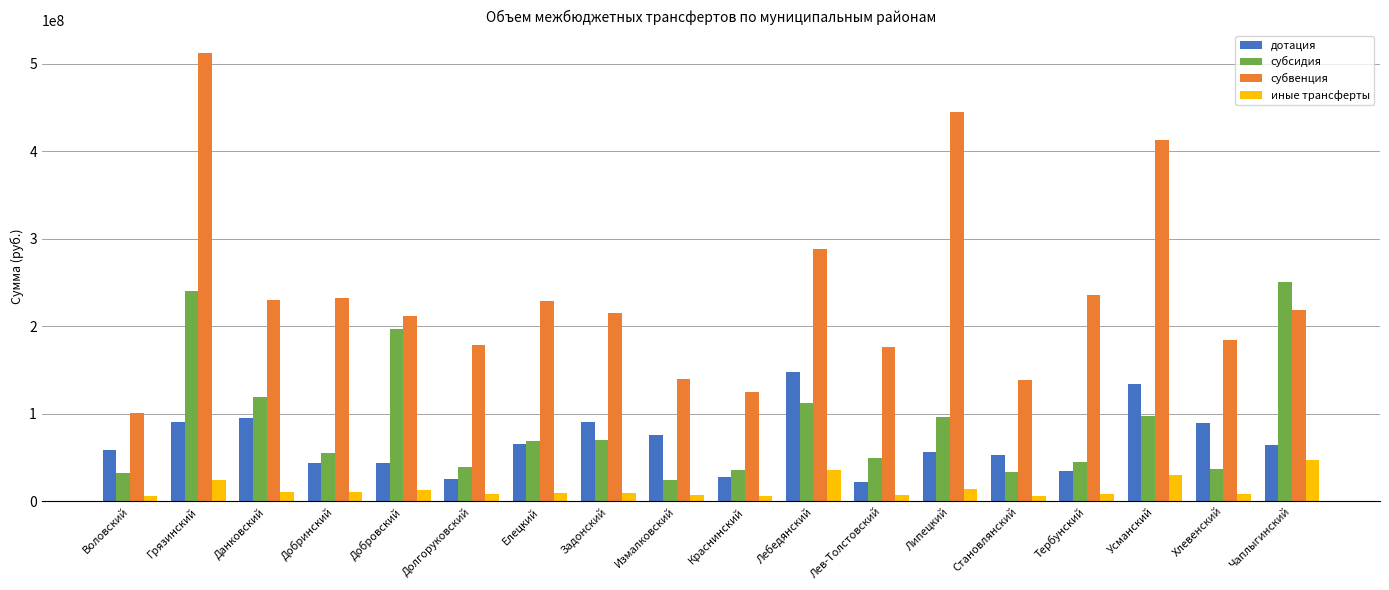

How many groups of bars are there?

18